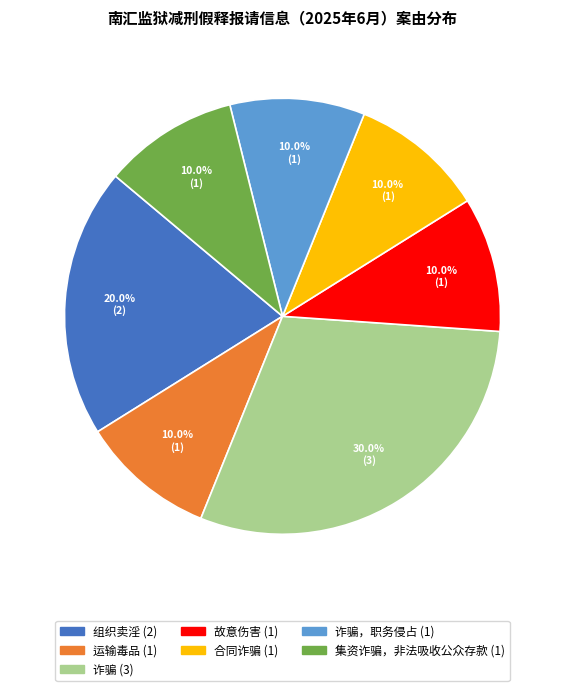

Is there a majority slice in this chart?

No